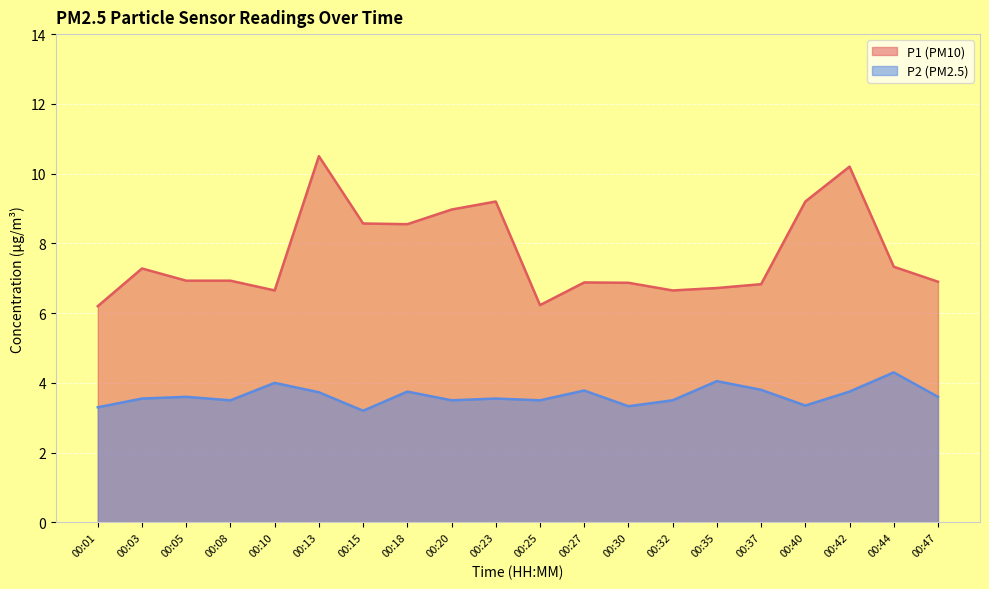

Is it true that P1 equals 13.4 at 00:18?

False